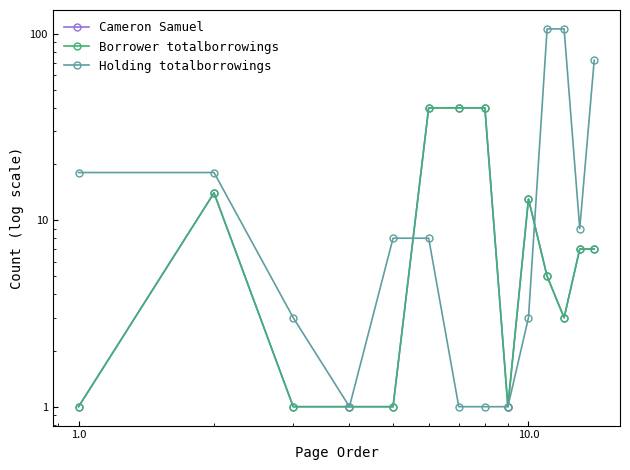

The Cameron Samuel series shows 2 at 1.0. True or false?

False